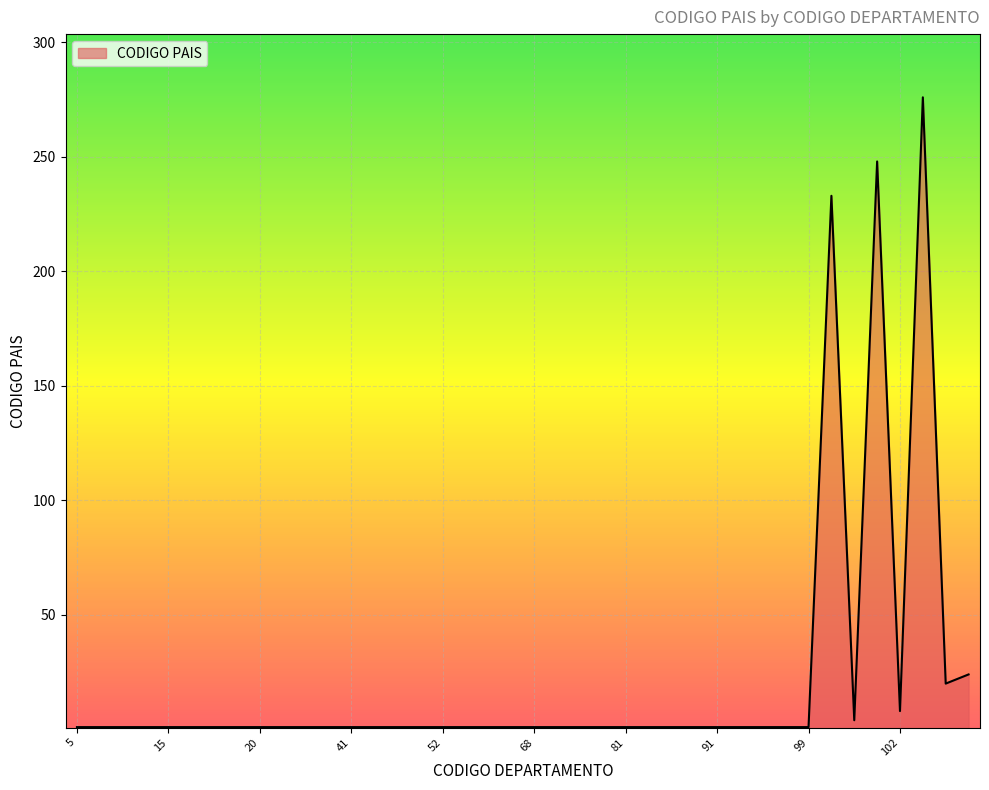

What is the greatest value displayed?

276